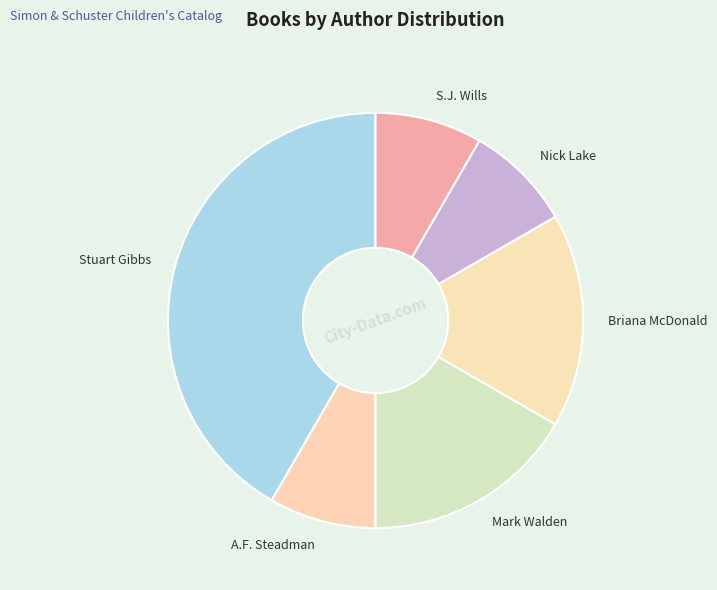

Is the sum of S.J. Wills and Briana McDonald greater than half?

No